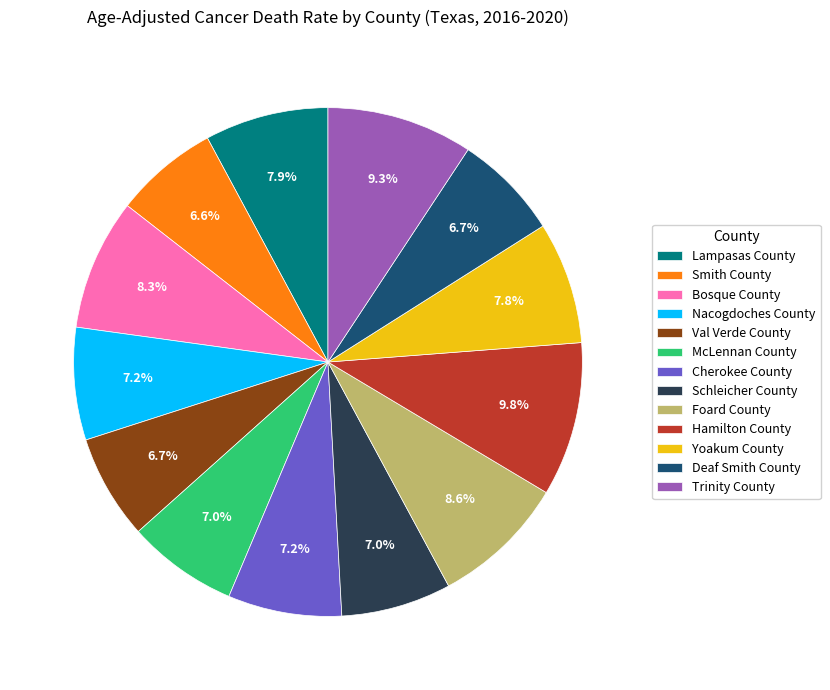

Do Nacogdoches County and Cherokee County together represent more than half of the pie?

No